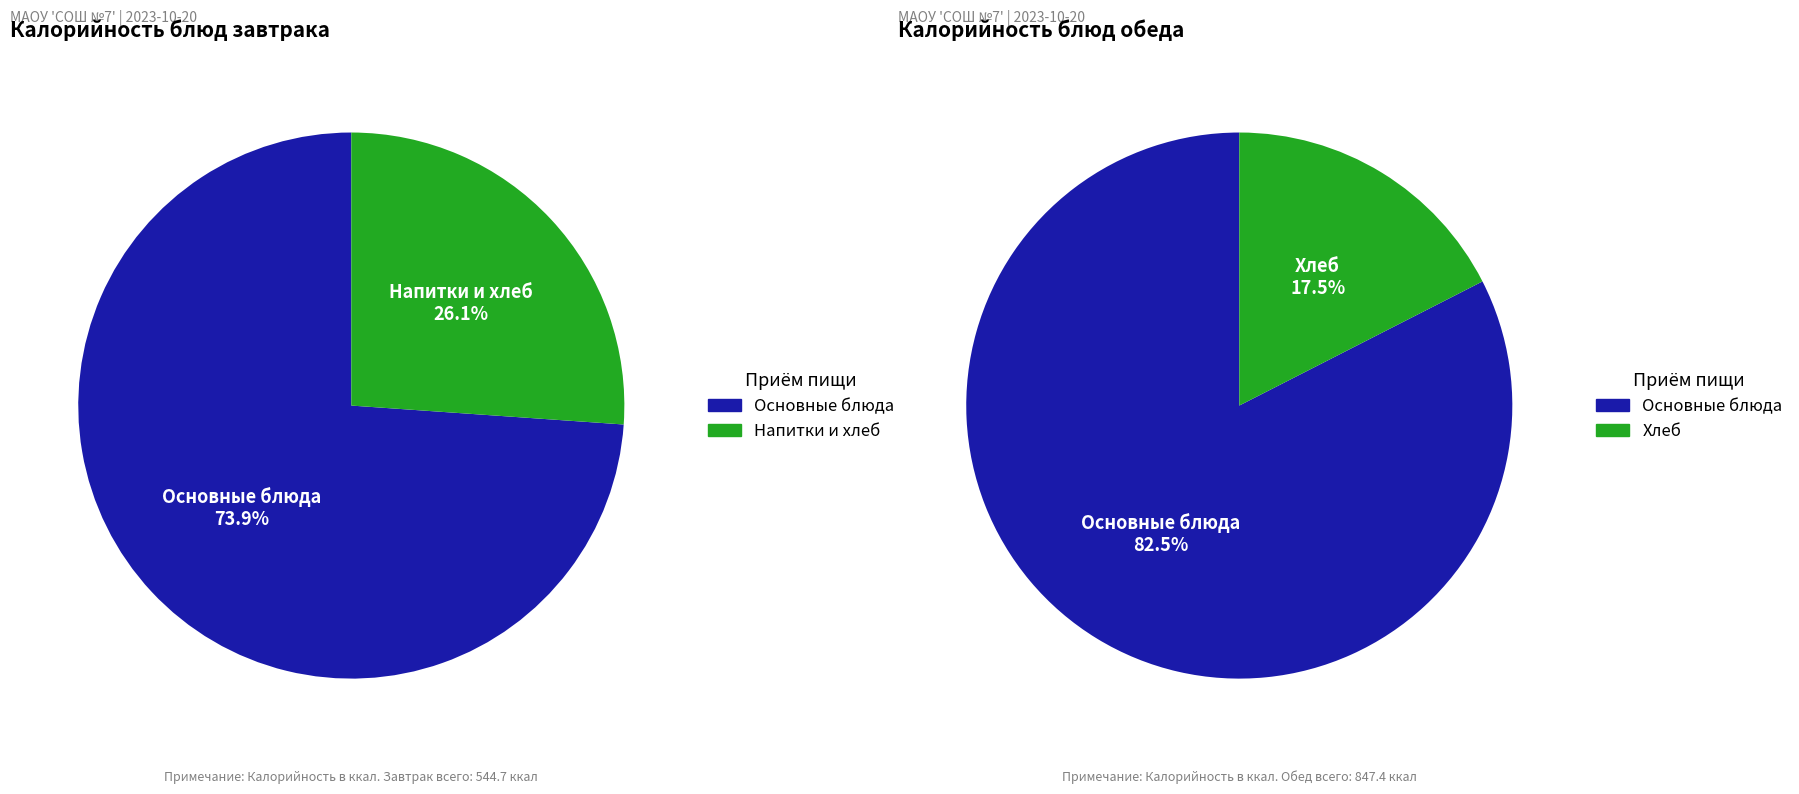

Is the sum of 1 and 4 greater than half?

Yes